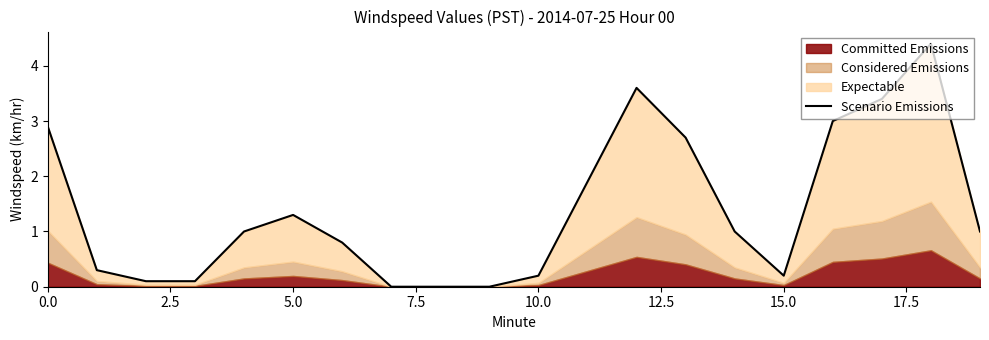

At which category does the chart reach its peak across all series?

18